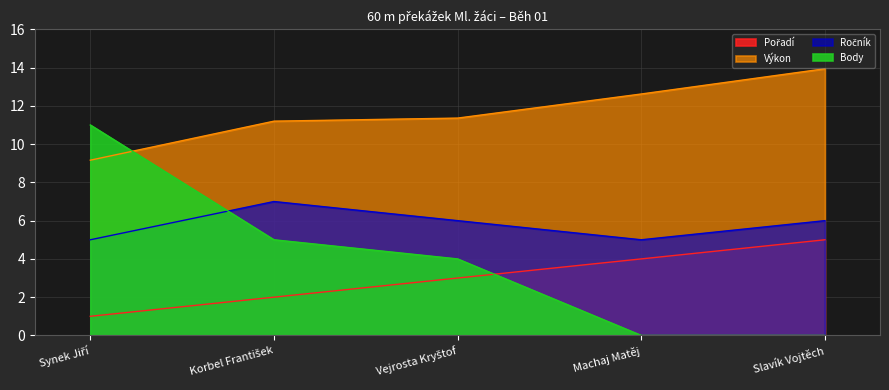

Between which two adjacent categories do Body and Ročník first intersect?

Synek Jiří and Korbel František